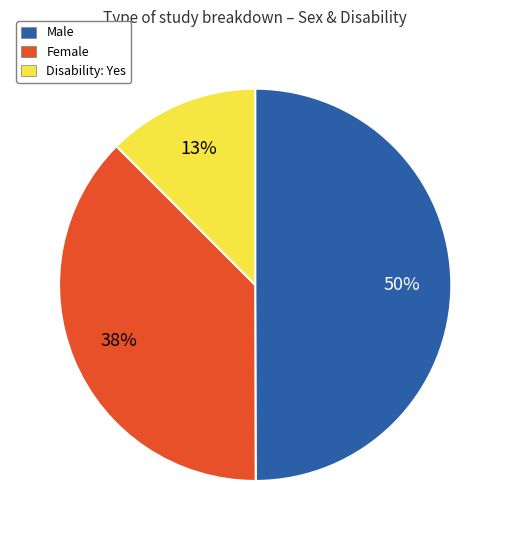

Does Female represent more than half of the total?

No